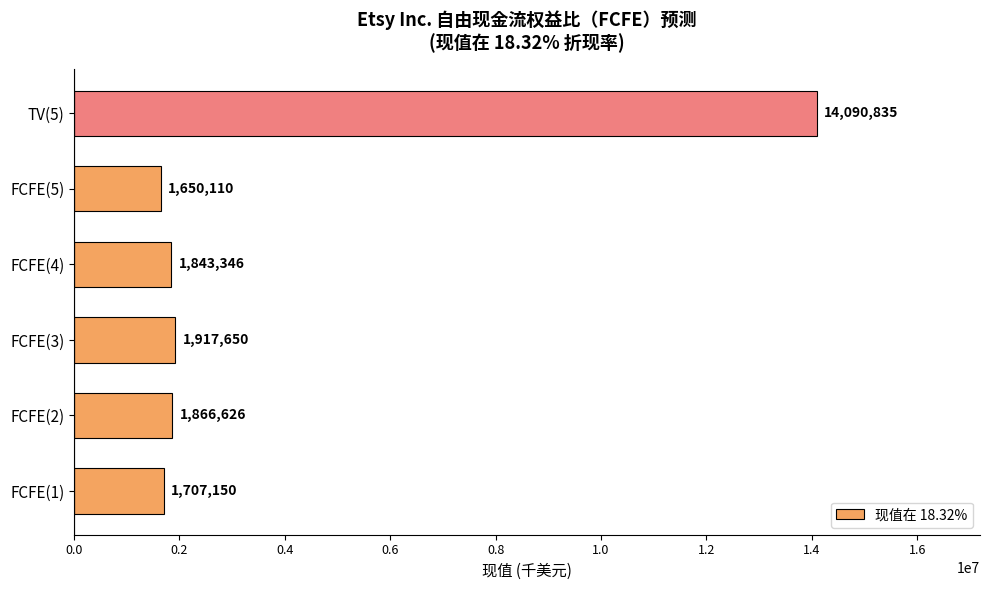

Approximately how many times larger is the value at TV(5) compared to FCFE(5)?

8.5